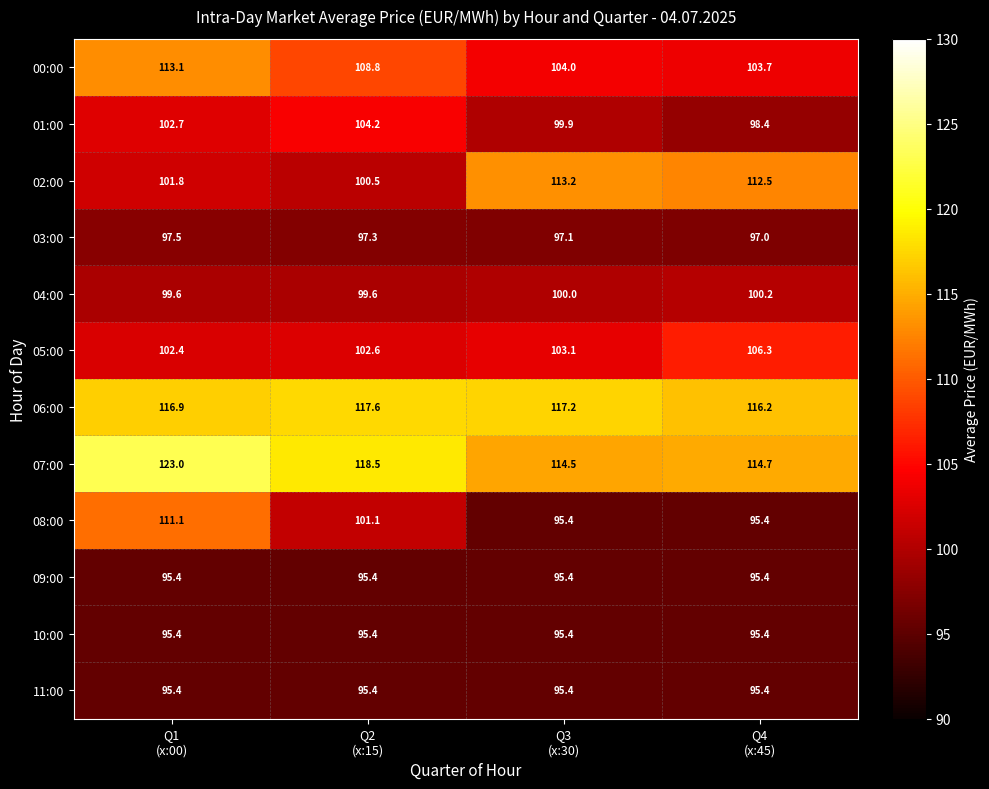

Which series changed the most between Q2
(x:15) and Q4
(x:45)?

02:00